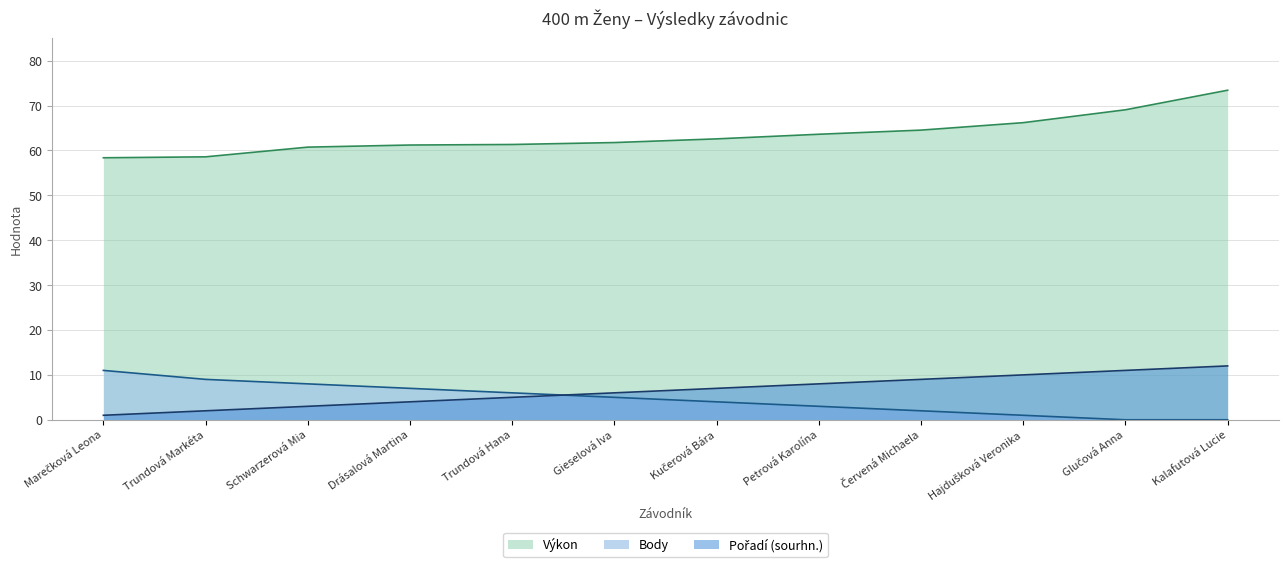

What is the sum of all Pořadí (sourhn.) values?

78.0